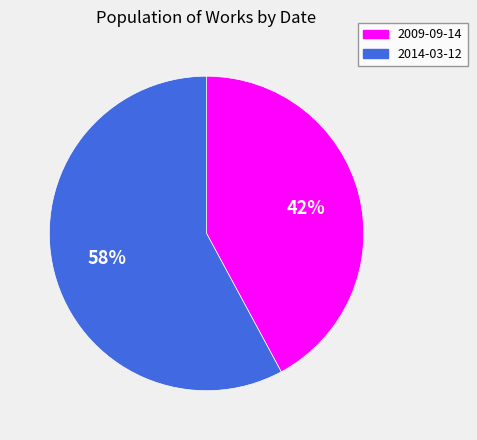

What percentage is the 2014-03-12 slice, to the nearest percent?

58%